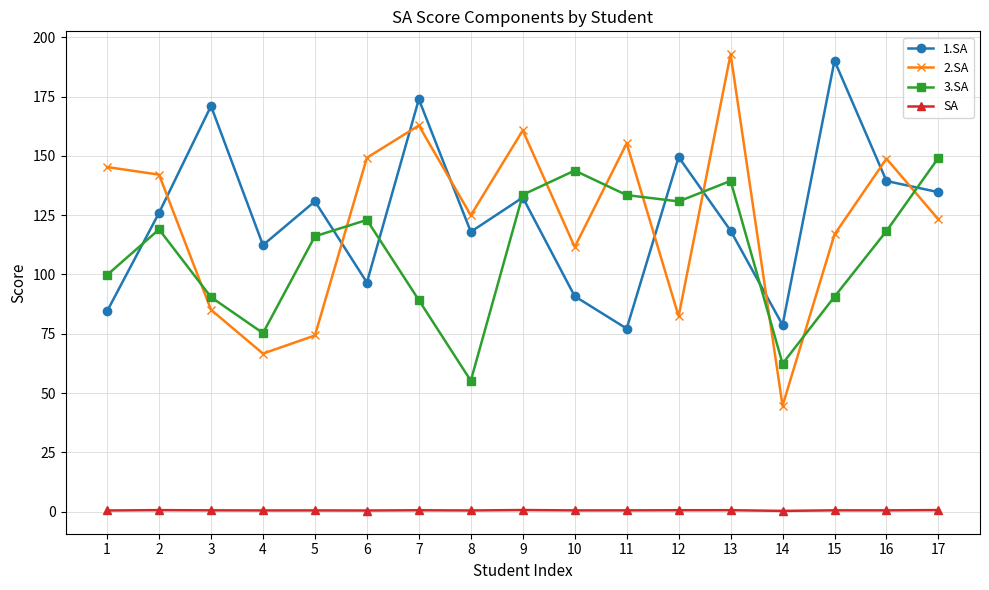

Is the value of SA at 16 greater than the value of 2.SA at 17?

No